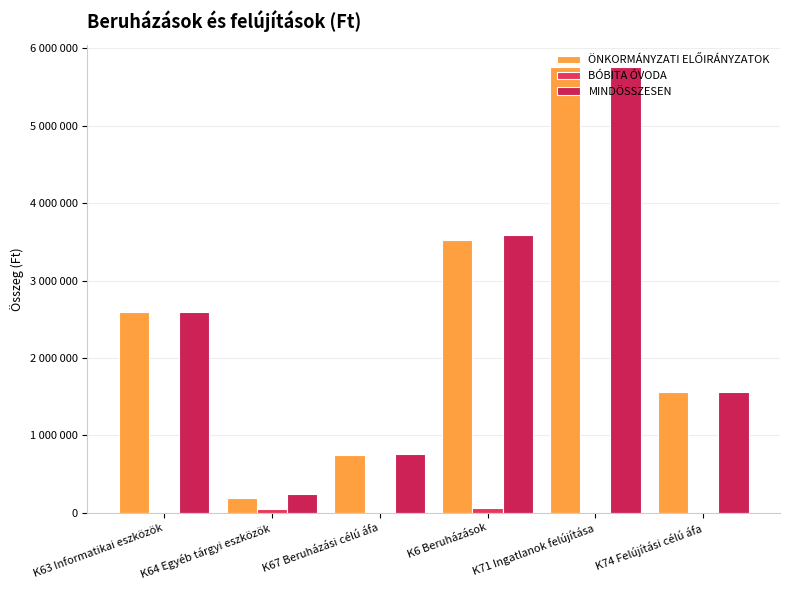

What position from the right is K74 Felújítási célú áfa?

1